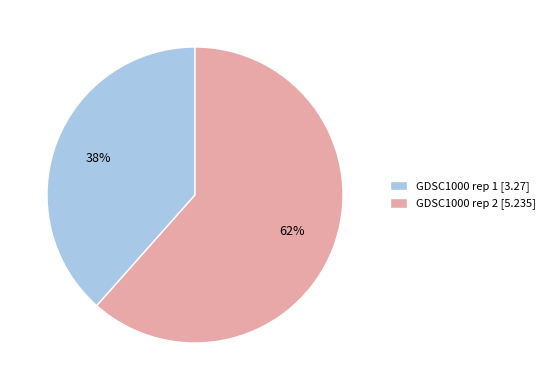

Is it true that GDSC1000 rep 1 is 24% of the pie?

False